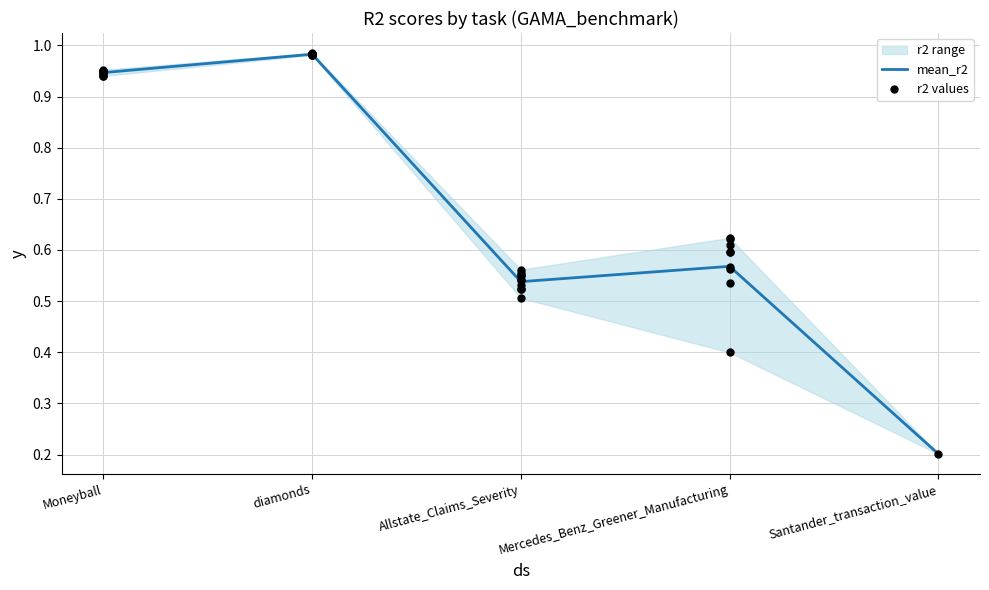

At which label does mean_r2 reach its peak?

diamonds